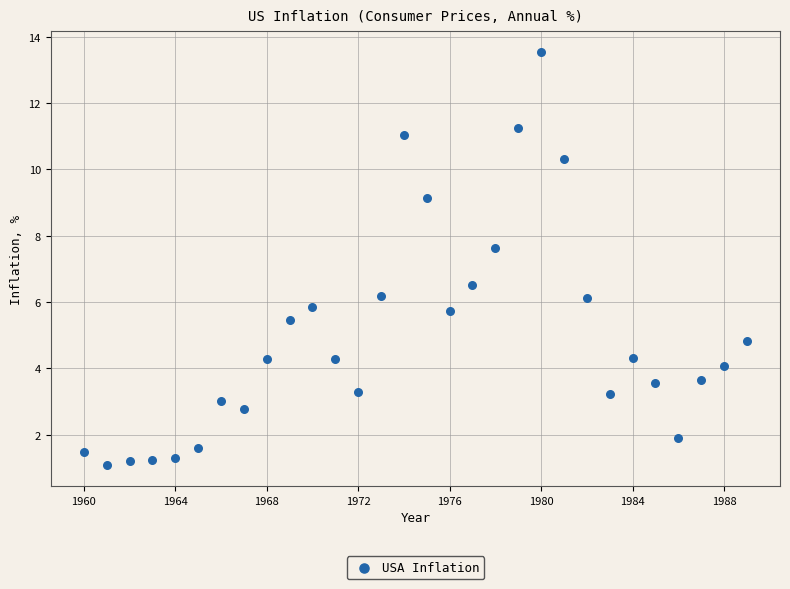

What is the range of X values (max minus min)?

29.0